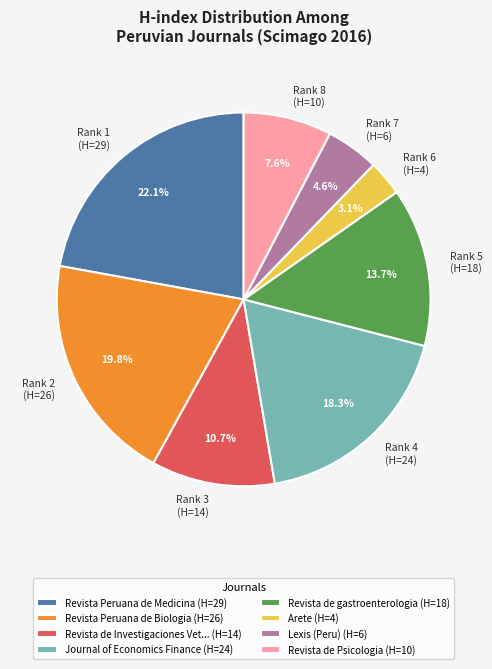

What portion of the pie excludes Rank 7 (H=6)?

95.4%